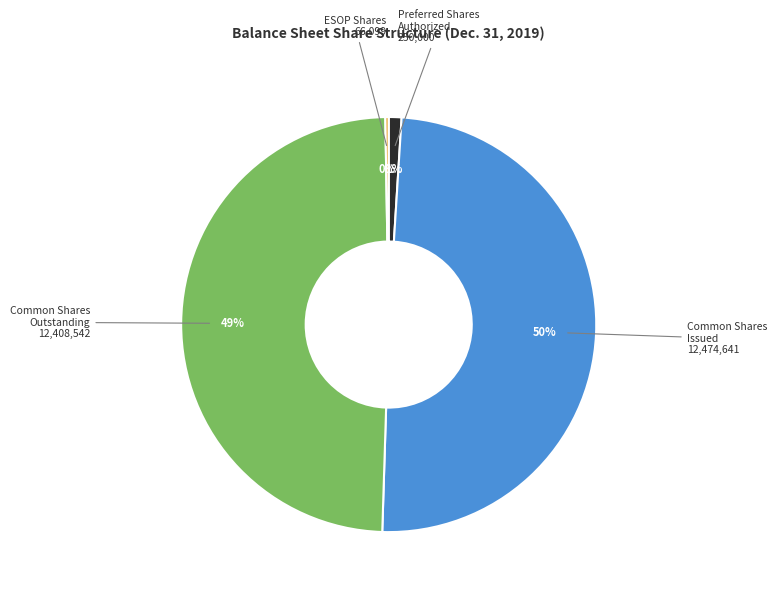

To the nearest percent, what is the average slice percentage?

25%